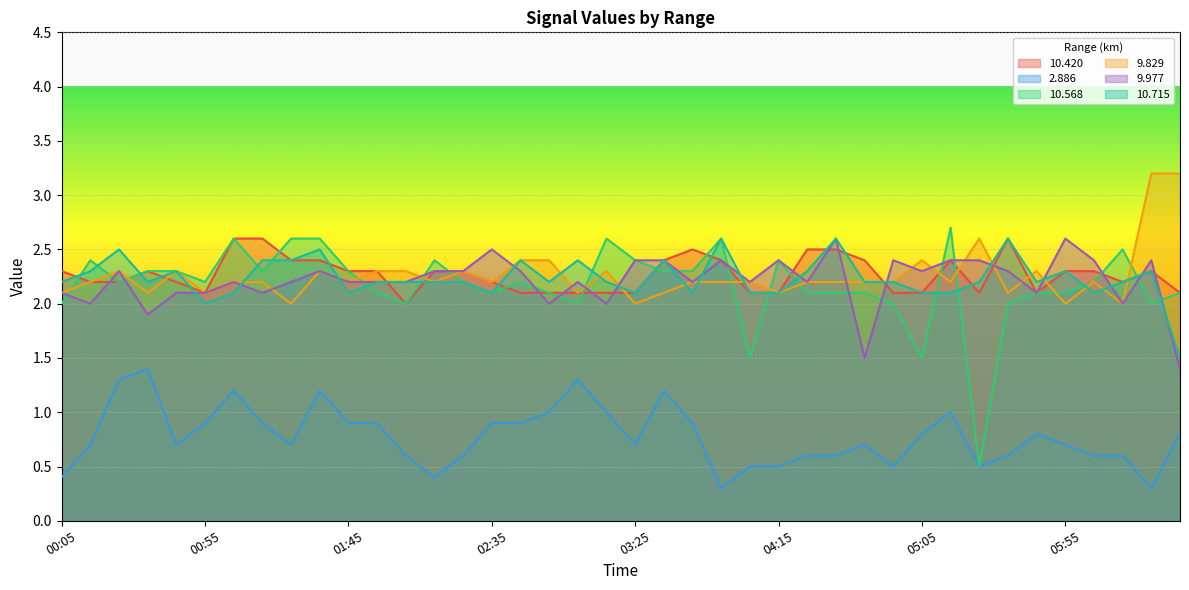

How many data points in 9.977 are above 2?

33